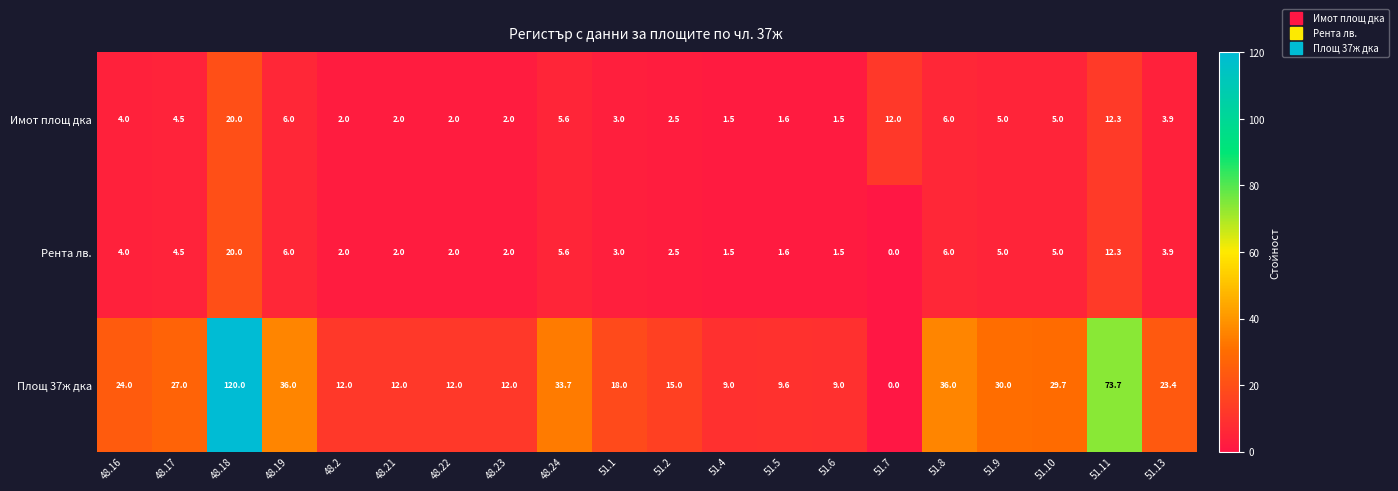

What is the total value across all series at 48.16?

32.0